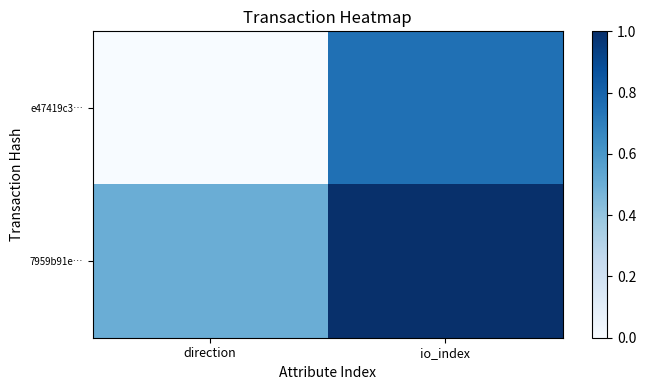

Which has a higher value, direction or io_index?

io_index